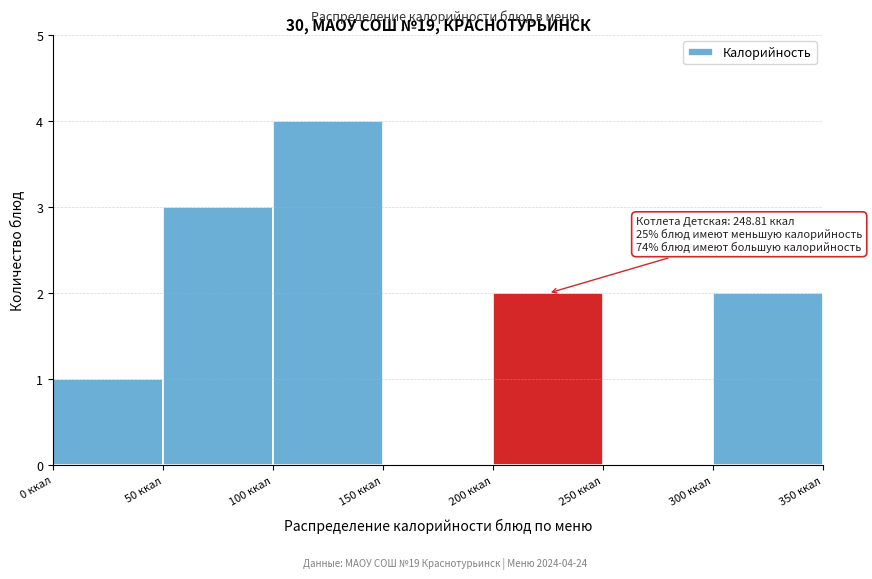

Which range on the x-axis has the tallest bar?

100 to 150